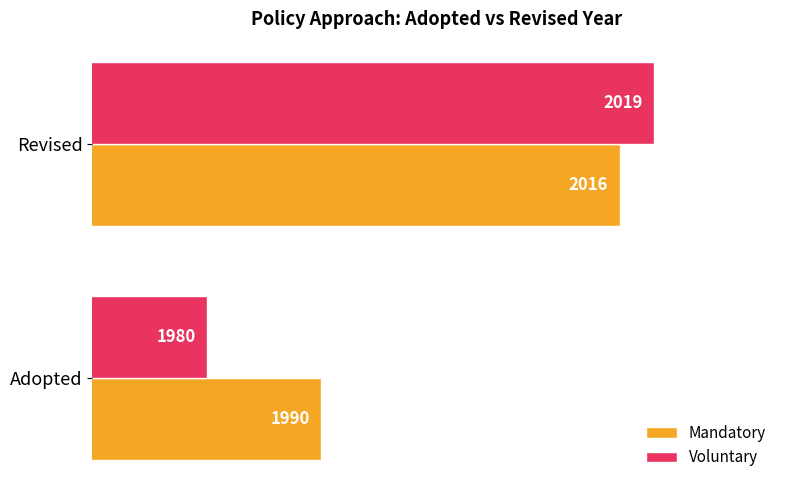

What is the maximum value for Mandatory?

2016